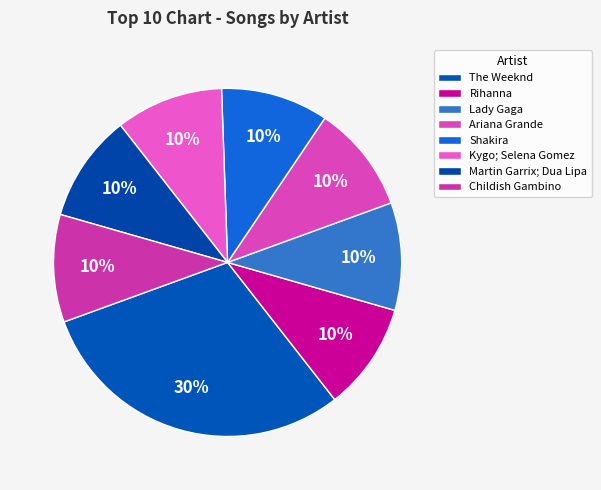

Count the number of slices in the pie.

8